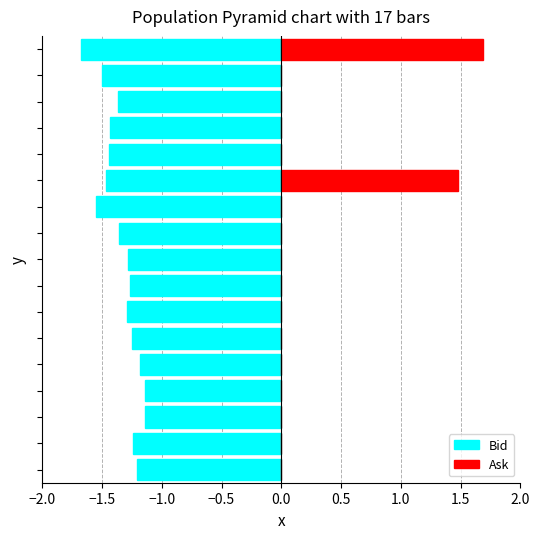

Does the chart contain any negative values?

Yes